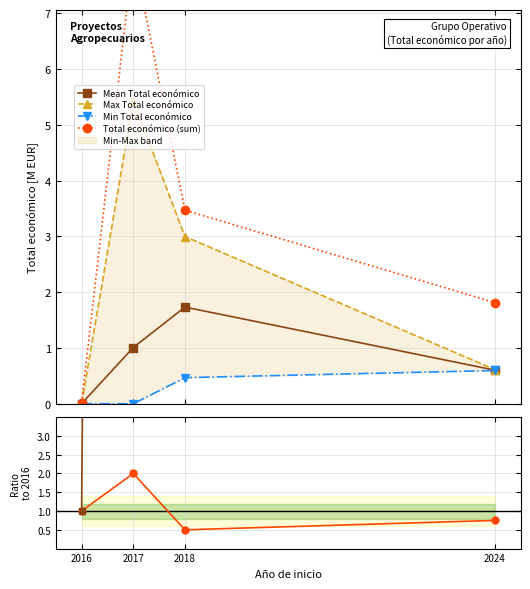

In Mean Total económico, how many points are higher than both neighbors (excluding endpoints)?

1